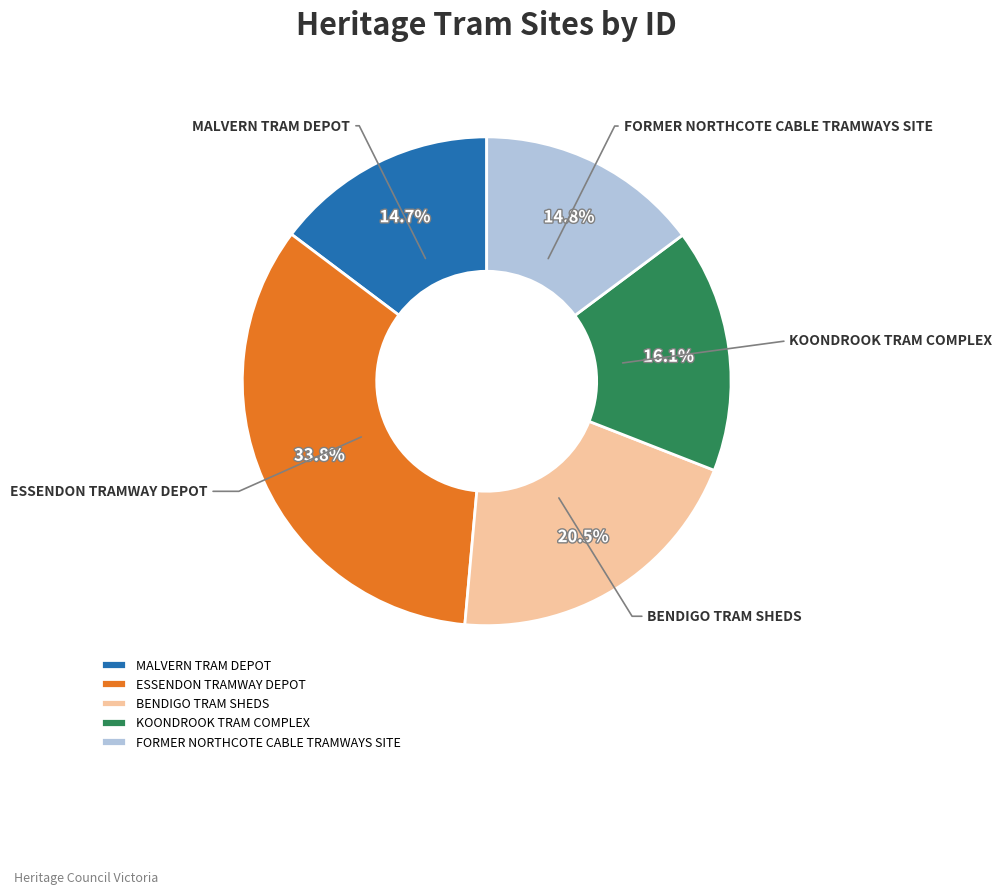

Between ESSENDON TRAMWAY DEPOT and MALVERN TRAM DEPOT, which is larger?

ESSENDON TRAMWAY DEPOT